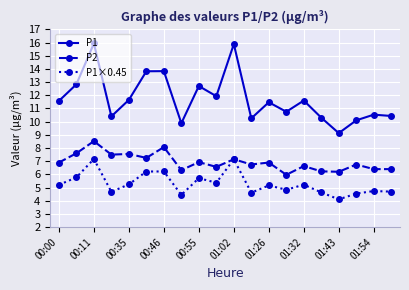

True or false: P2 and P1 cross at least once.

False